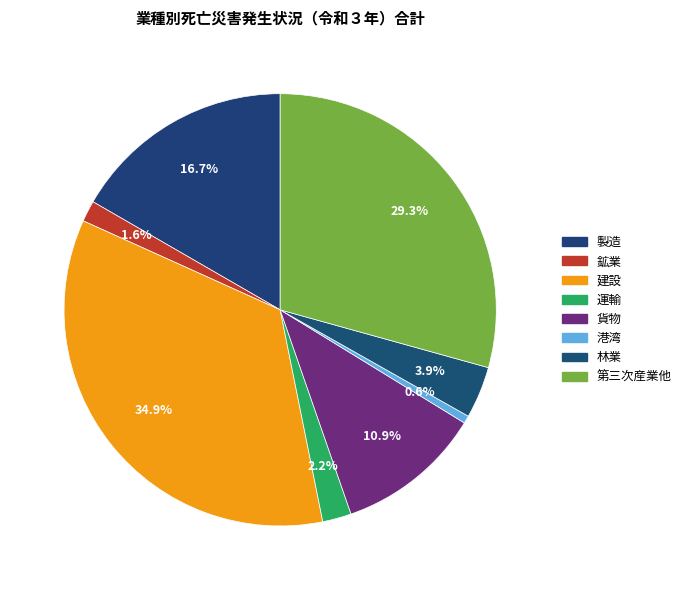

Count the number of slices in the pie.

8